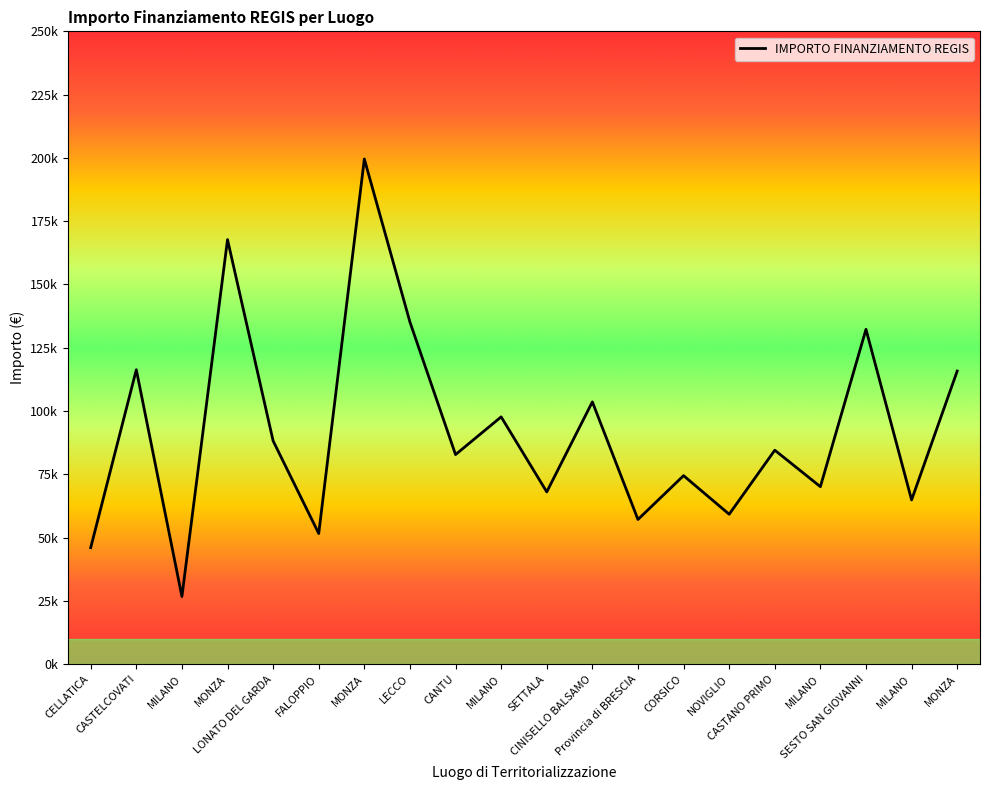

What is the change in value from MONZA to CORSICO?

-93238.8